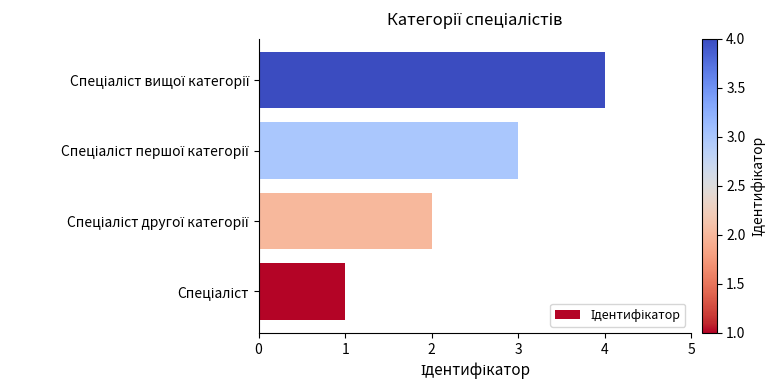

Count the values in the range 2 to 4.

3